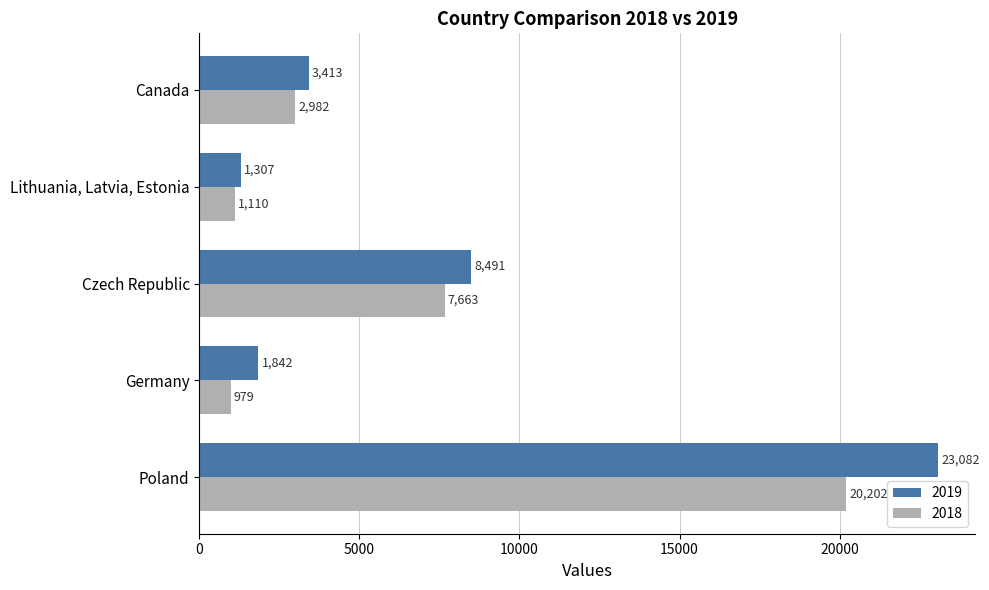

Which series has the largest range (max minus min)?

2019